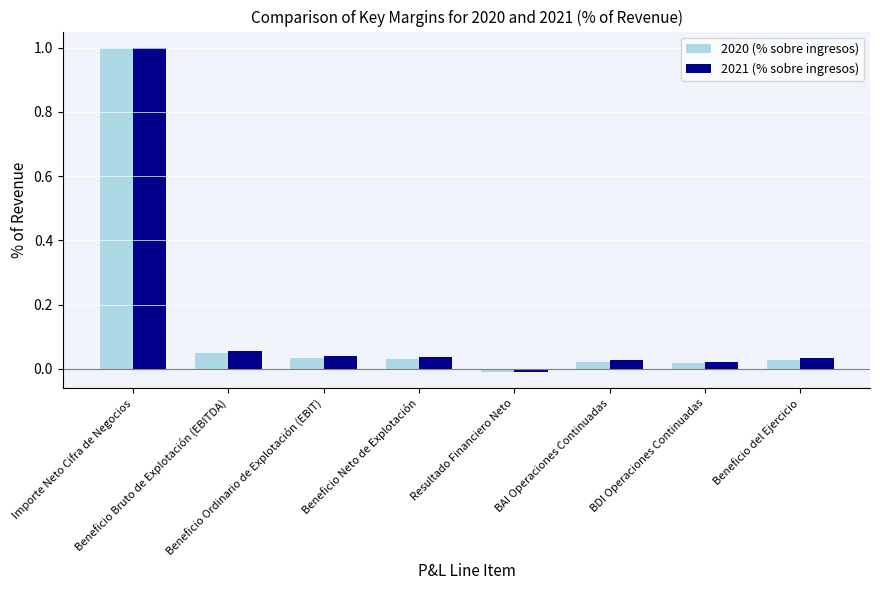

What is the sum of all 2021 (% sobre ingresos) values?

1.2